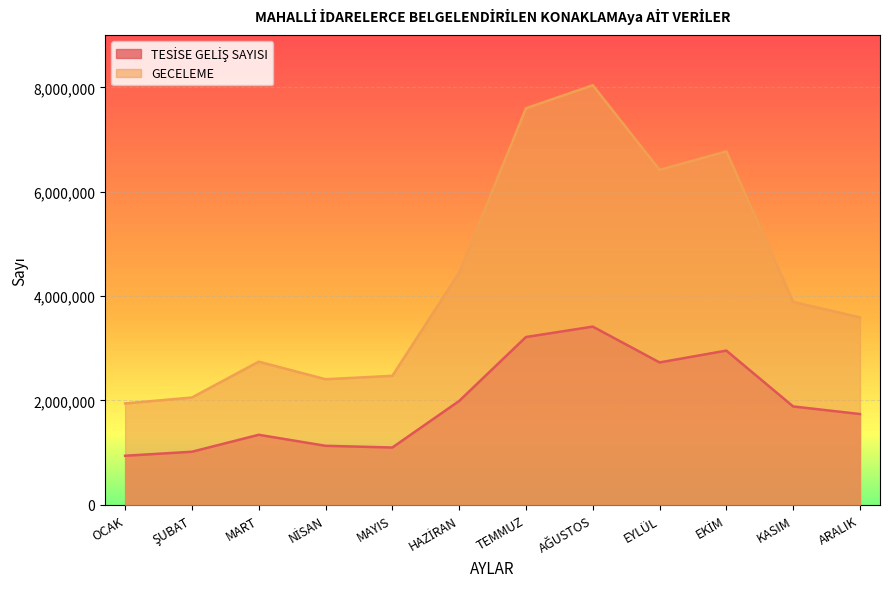

What is the label of the 4th point from the right?

EYLÜL